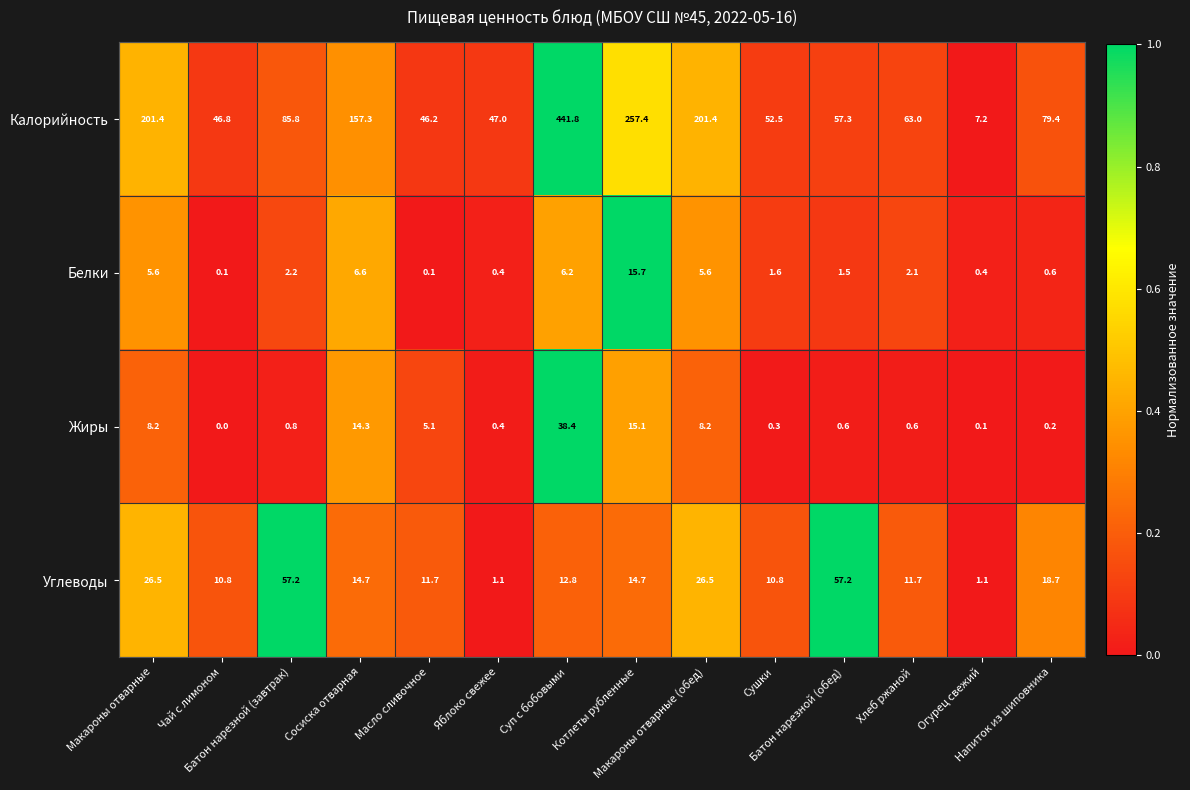

Rank the series by their maximum value, from lowest to highest.

Белки, Жиры, Углеводы, Калорийность